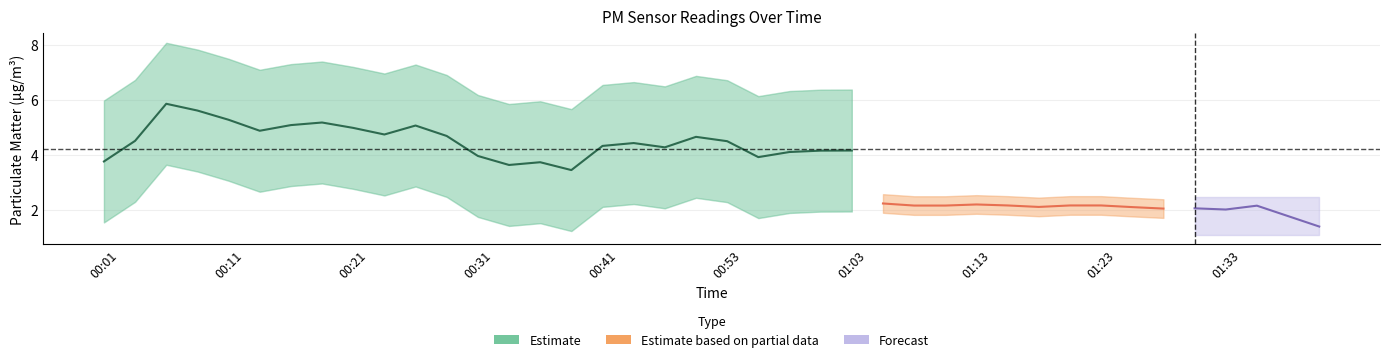

How many interior local valleys does the P2 series have?

11